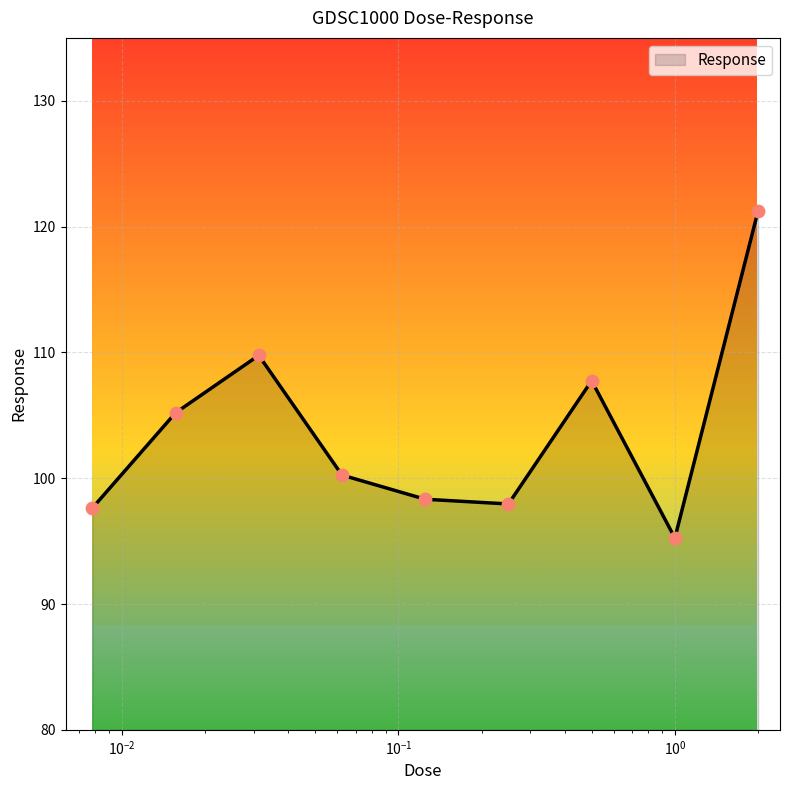

Between 0.015625 and 1.0, which is larger?

0.015625